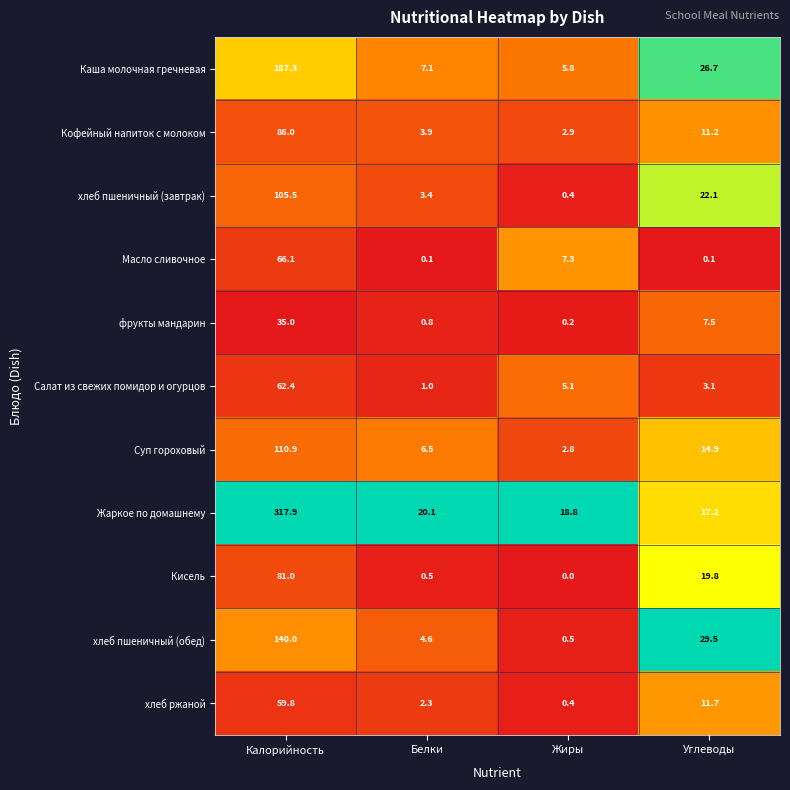

What is the difference between the Масло сливочное values at Белки and Жиры?

7.2